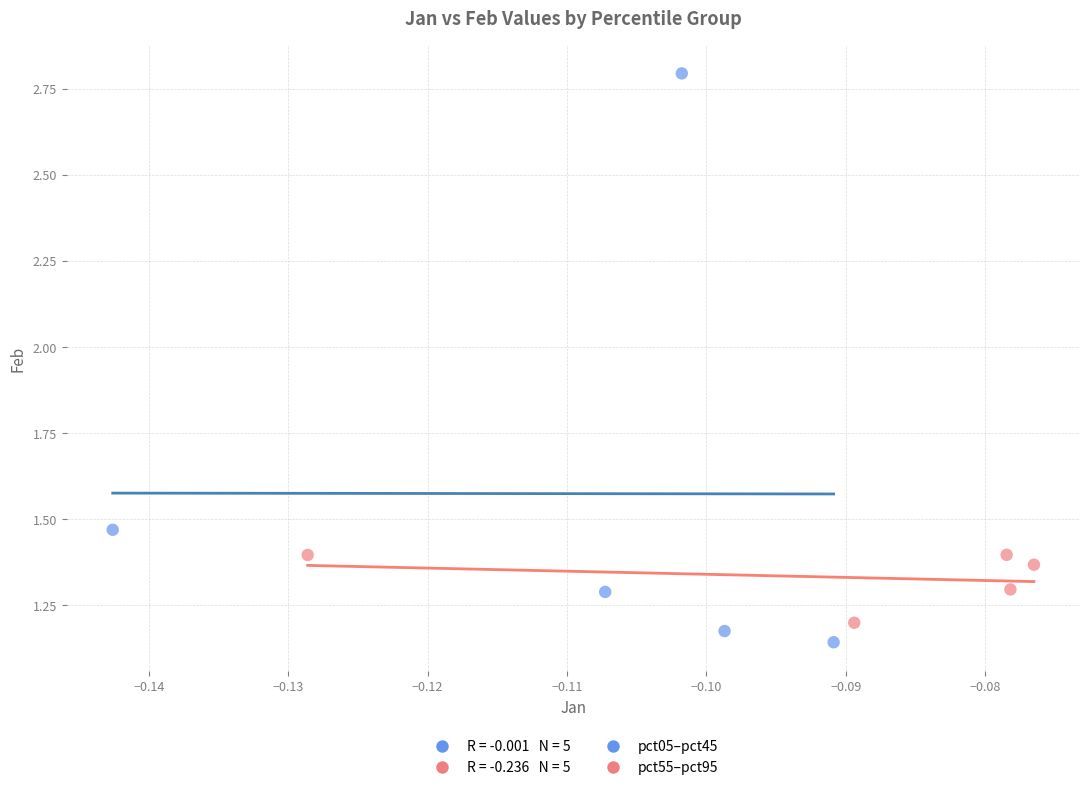

Which series has the largest Y range (max minus min)?

pct05–pct45